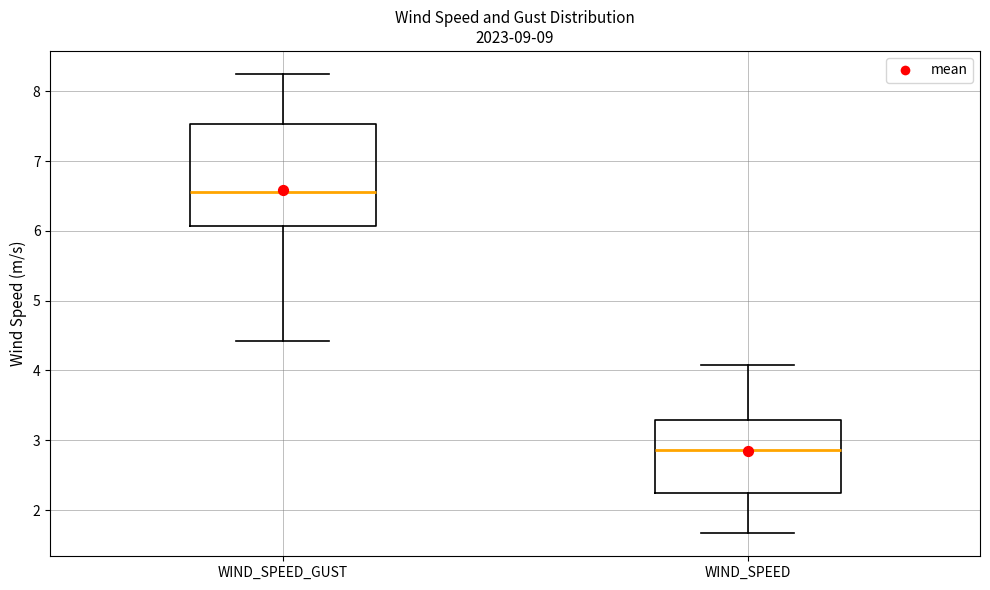

Where does the lower whisker of the box for WIND_SPEED_GUST end on the y-axis? The values are not printed on the chart, so give them approximately, as read against the axis.

4.4